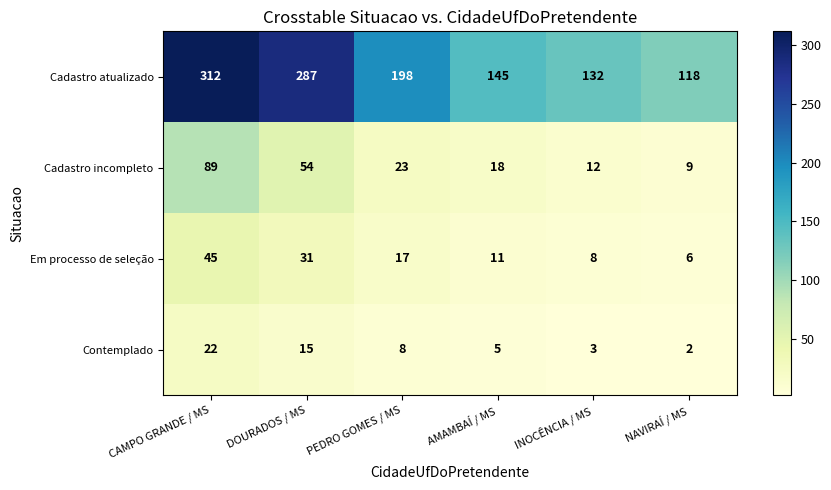

What is the total value across all series at NAVIRAÍ / MS?

135